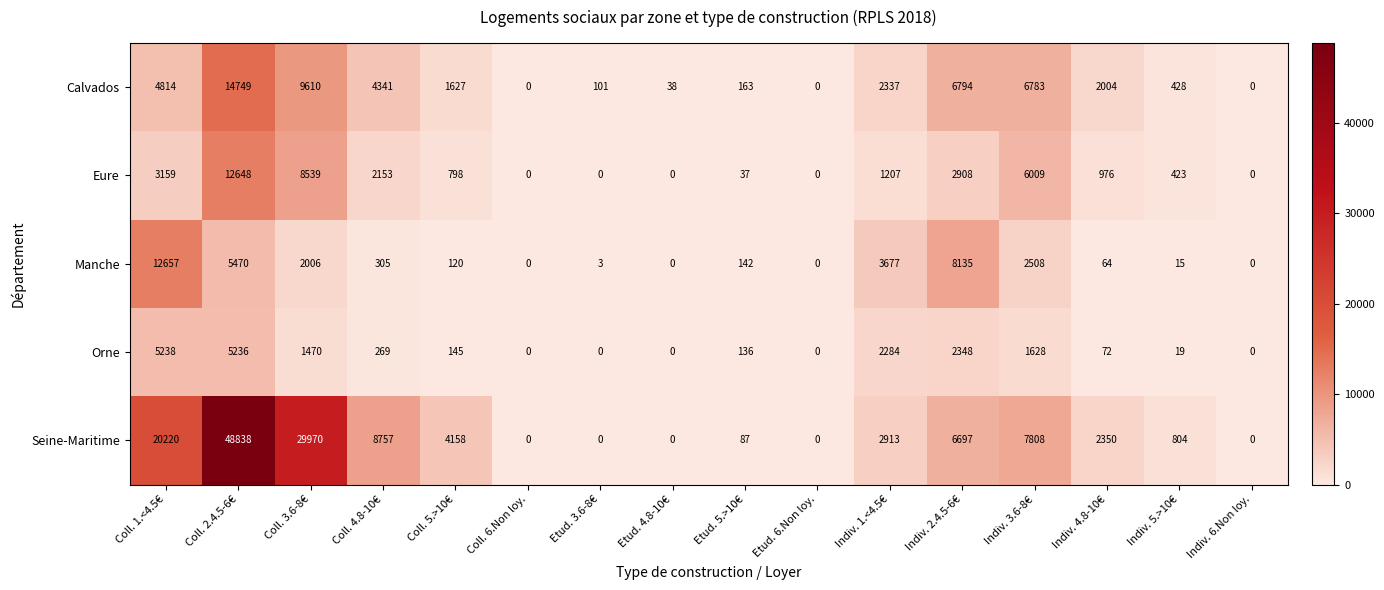

The Manche series shows 305 at Coll. 4.8-10€. True or false?

True